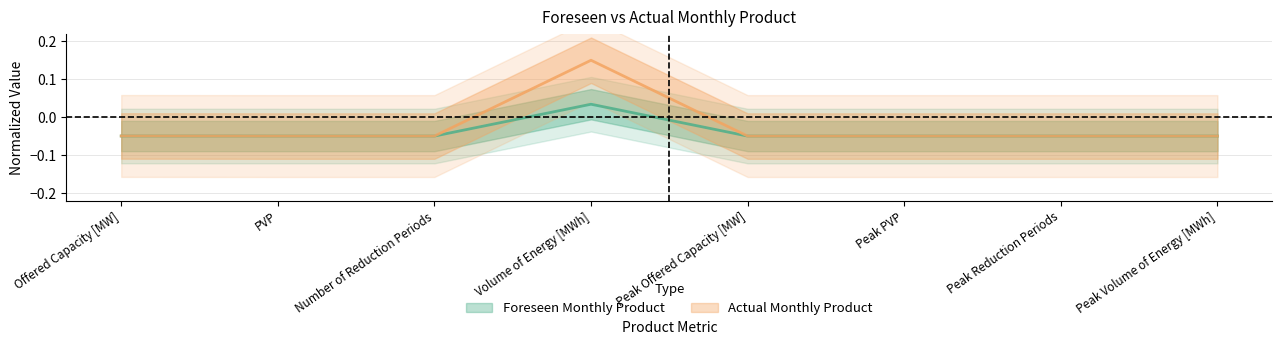

How many data points in Actual Monthly Product are above 0?

1